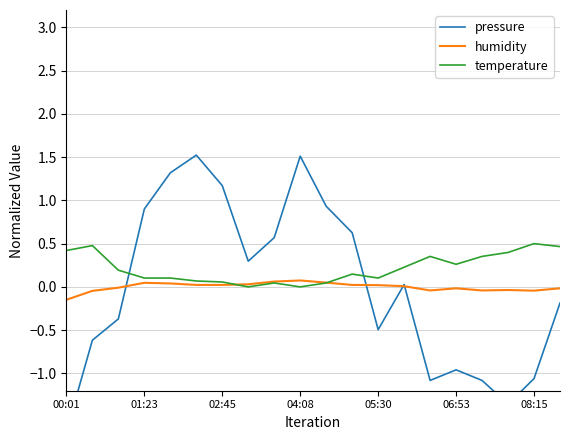

Which series has the largest total across all categories?

temperature